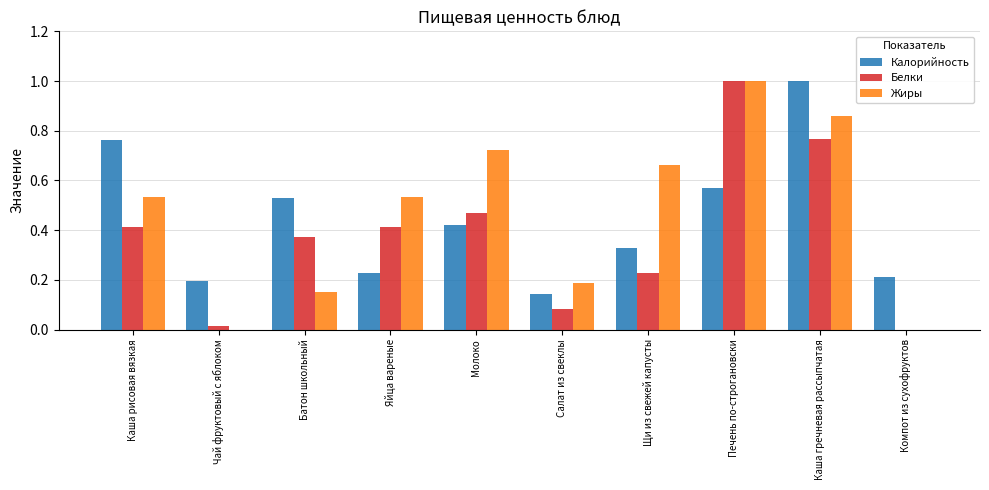

The value of Калорийность at Каша гречневая рассыпчатая is 1.3. True or false?

False